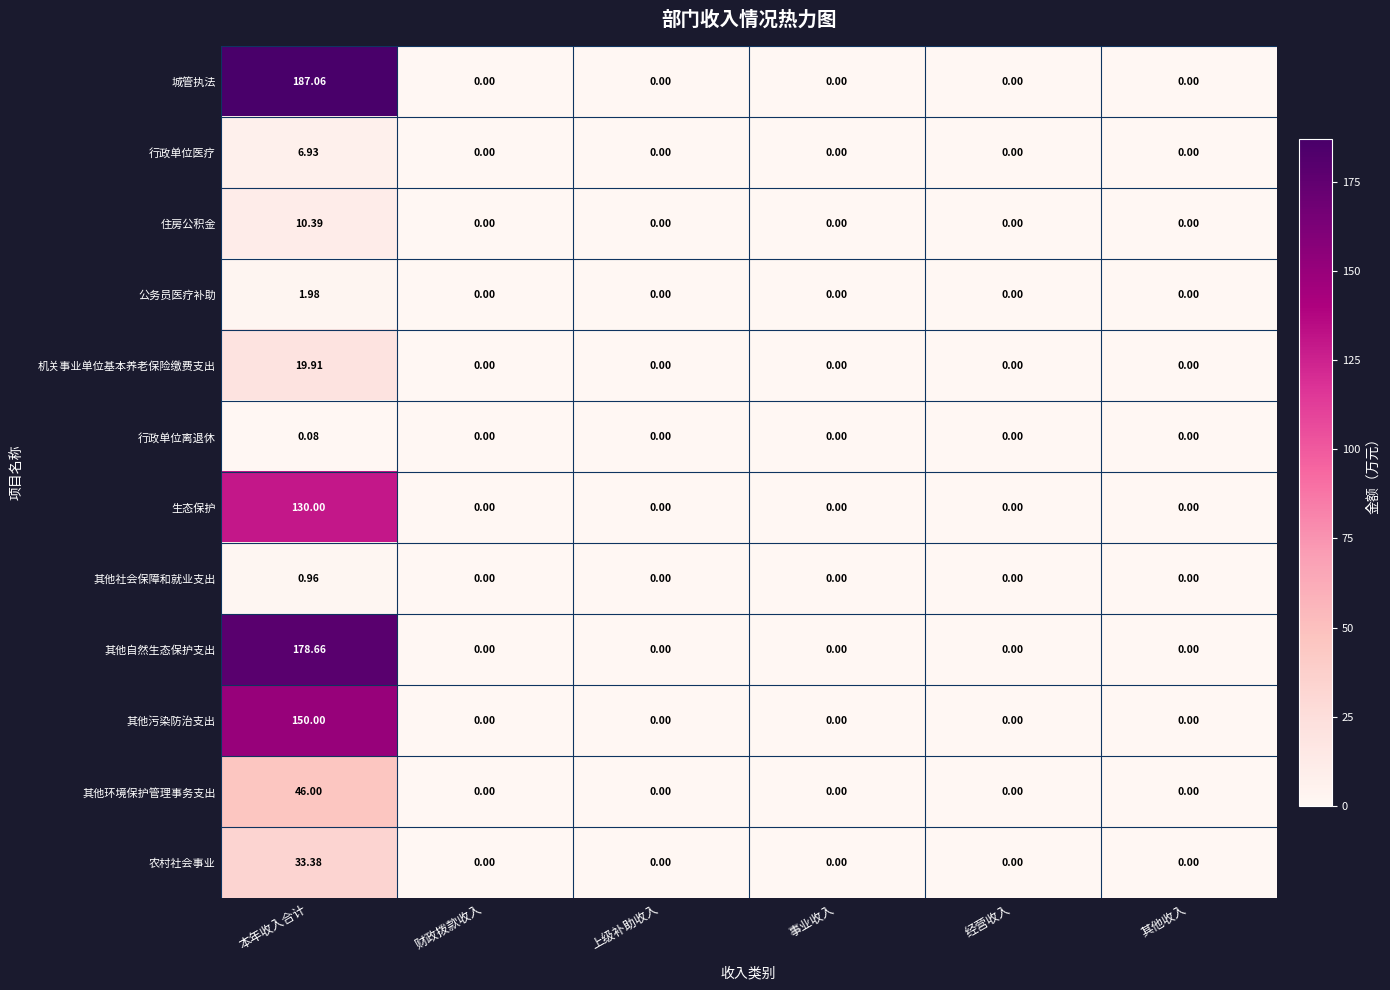

Which series has the largest range (max minus min)?

城管执法